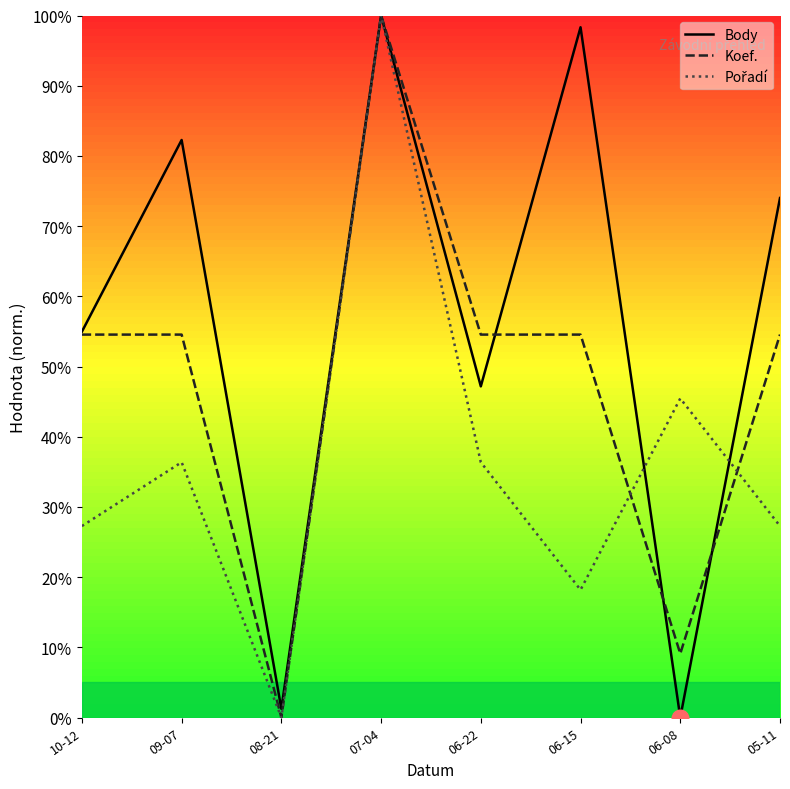

Read the Body value at 09-07.

82.3